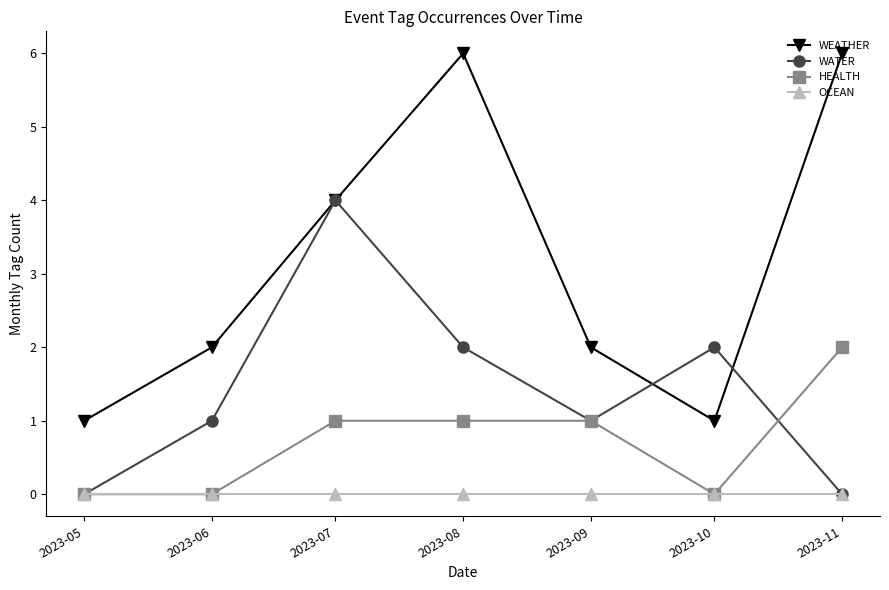

Which series has the largest total across all categories?

WEATHER